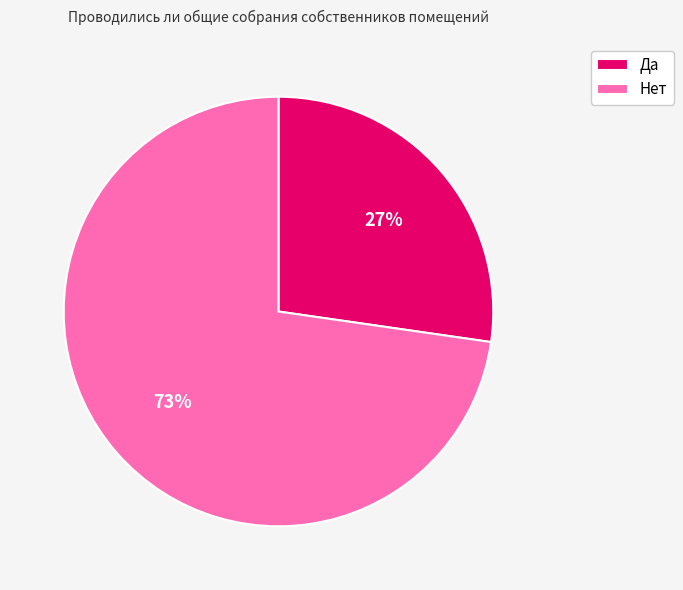

Approximately how many times larger is the value at Нет compared to Да?

2.7